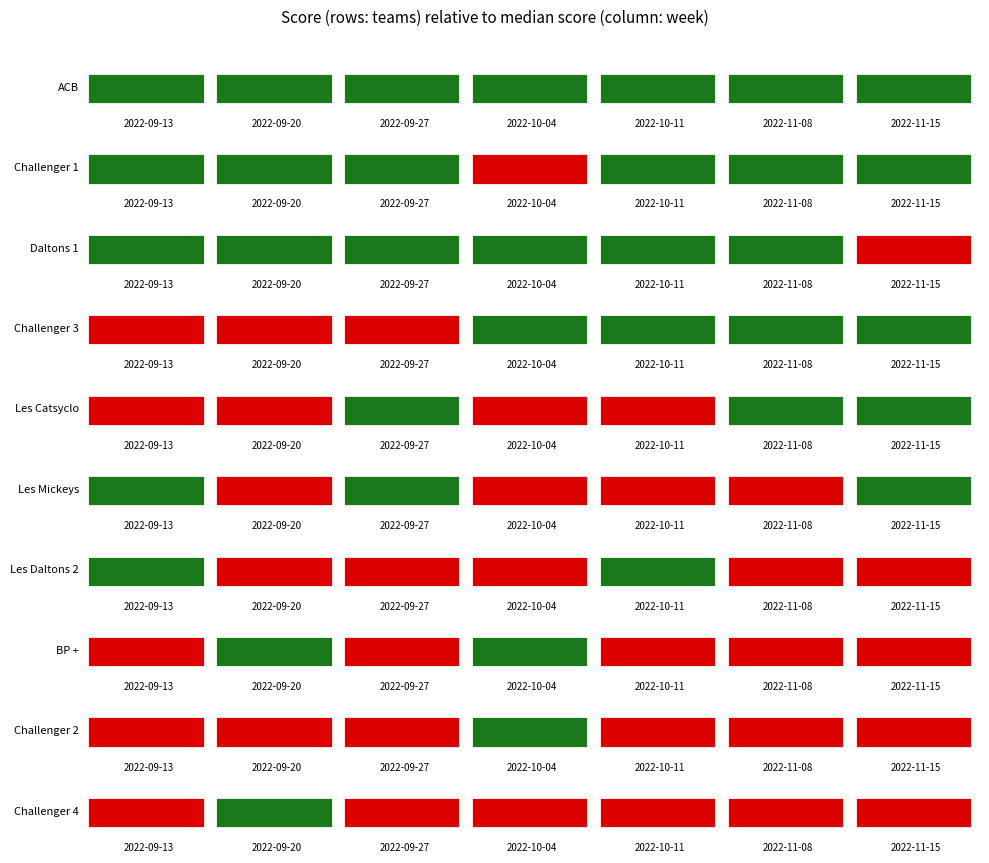

What is the average value of the ACB series?

8.0